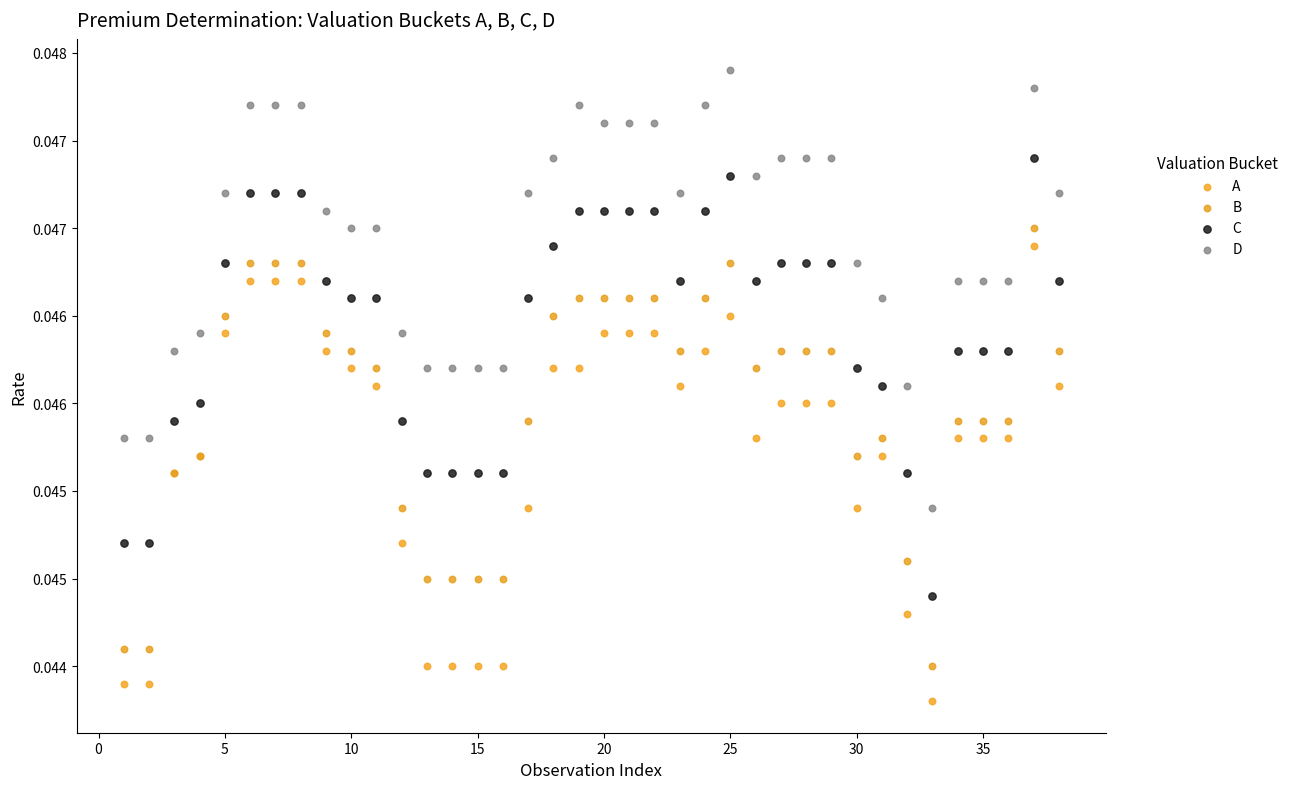

Which series has the largest Y range (max minus min)?

A